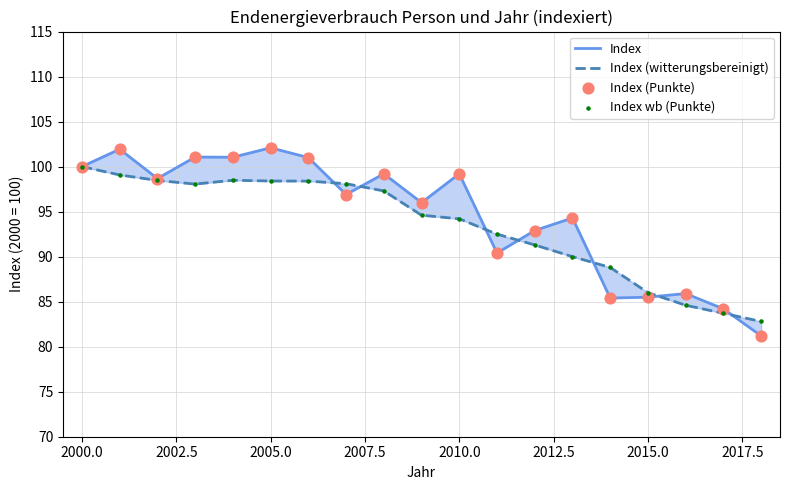

At how many categories does at least one series exceed 94?

12